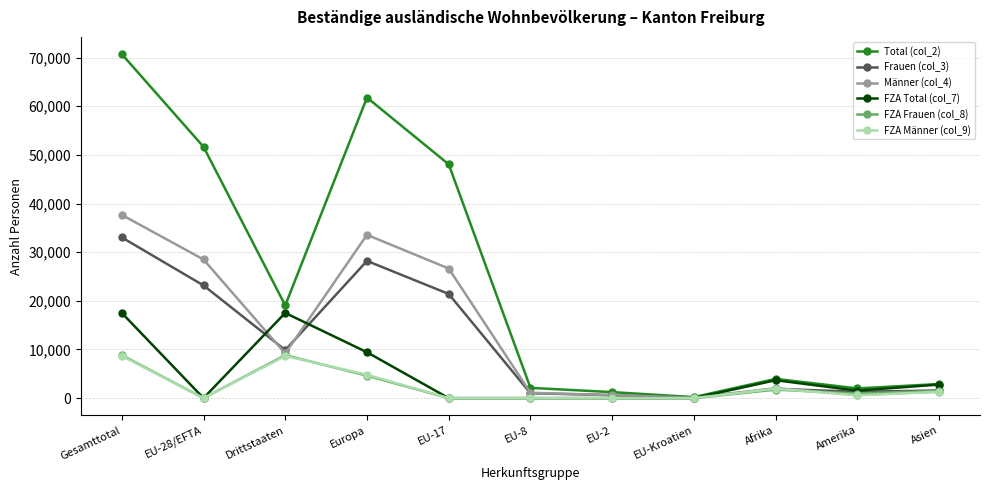

Where is the first local maximum for FZA Männer (col_9)?

Drittstaaten